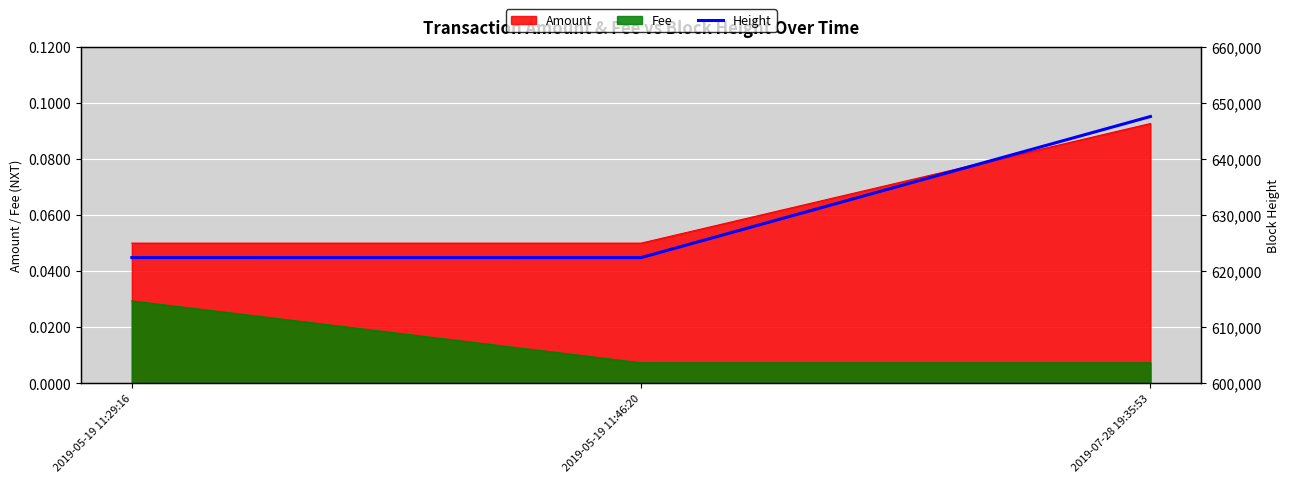

Count the number of categories in the chart.

3